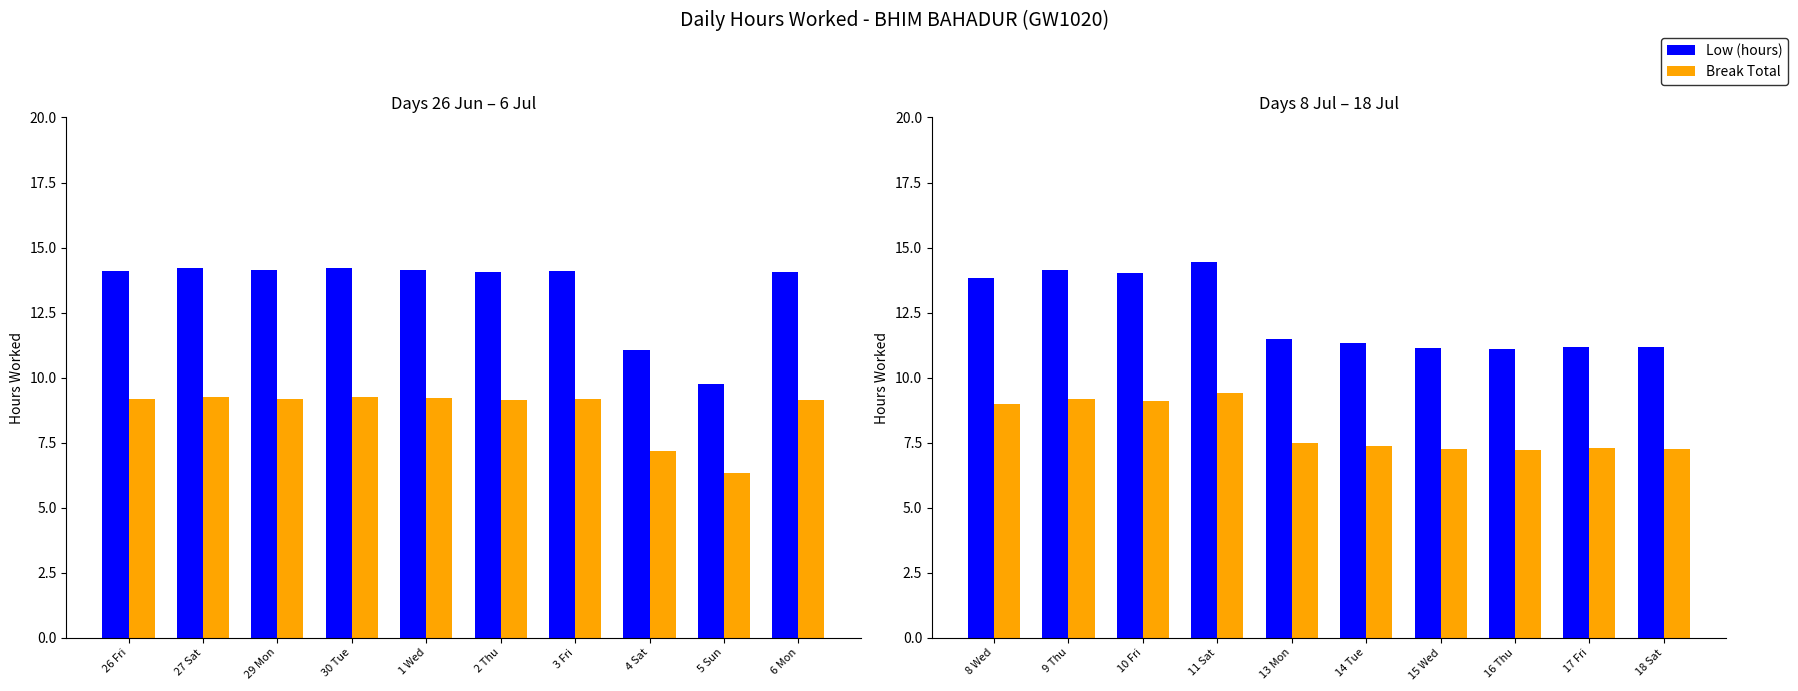

Rank the series by their average value, from lowest to highest.

Break Total, Low (hours)